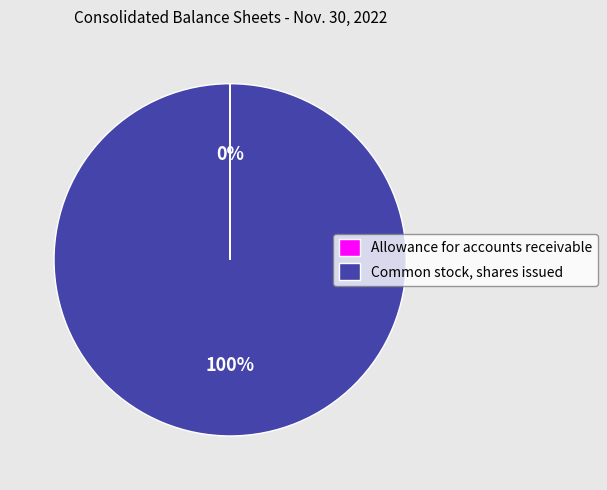

To the nearest percent, what portion does Common stock, shares issued represent?

100%